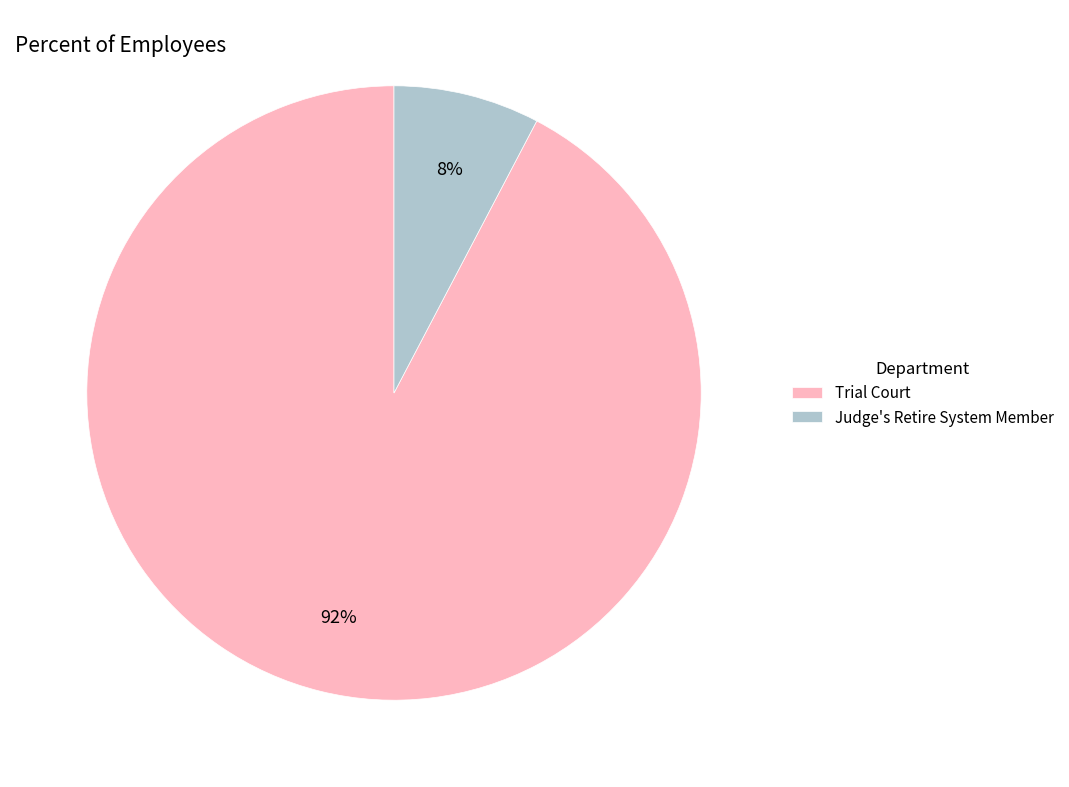

Is it true that Trial Court is 99% of the pie?

False